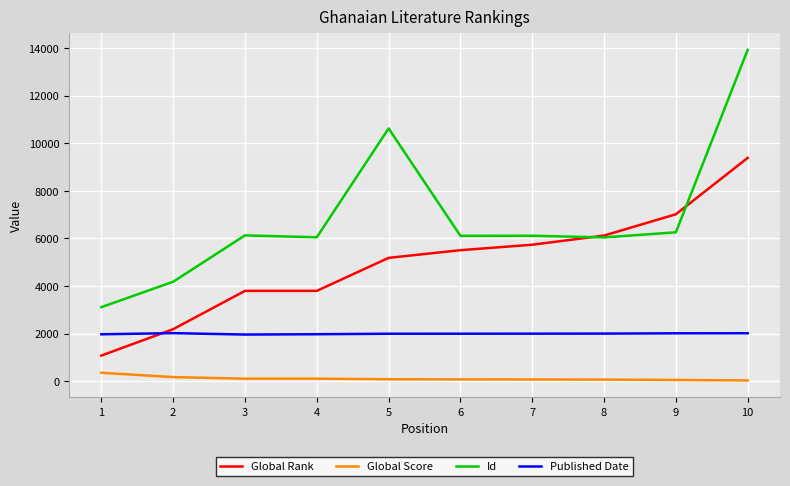

What is the maximum value for Published Date?

2016